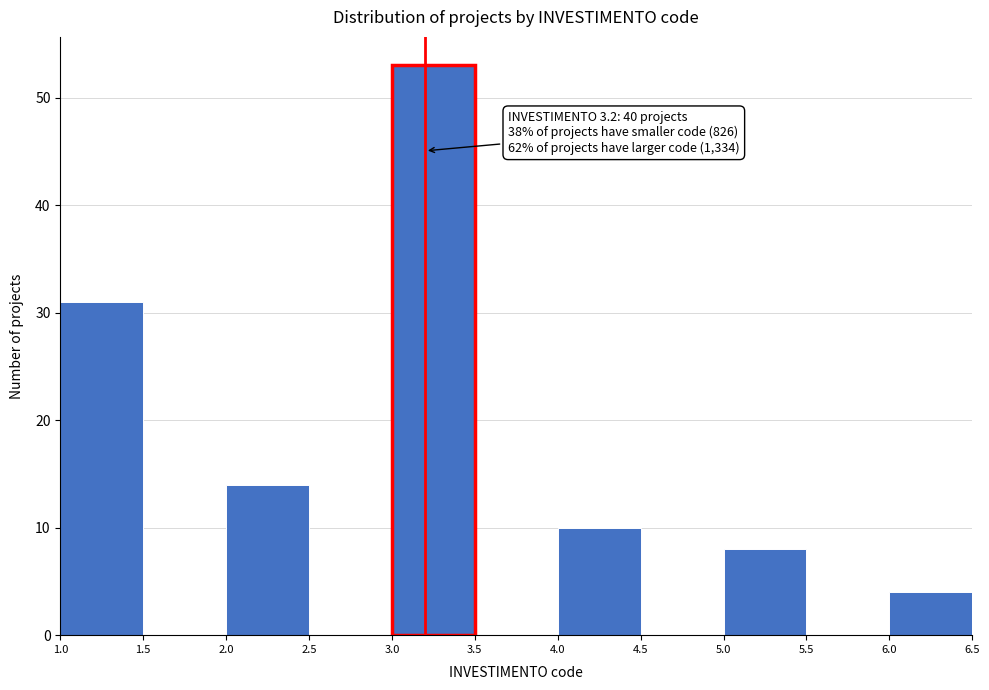

Over which range of the x-axis is the bar tallest?

3.0 to 3.5